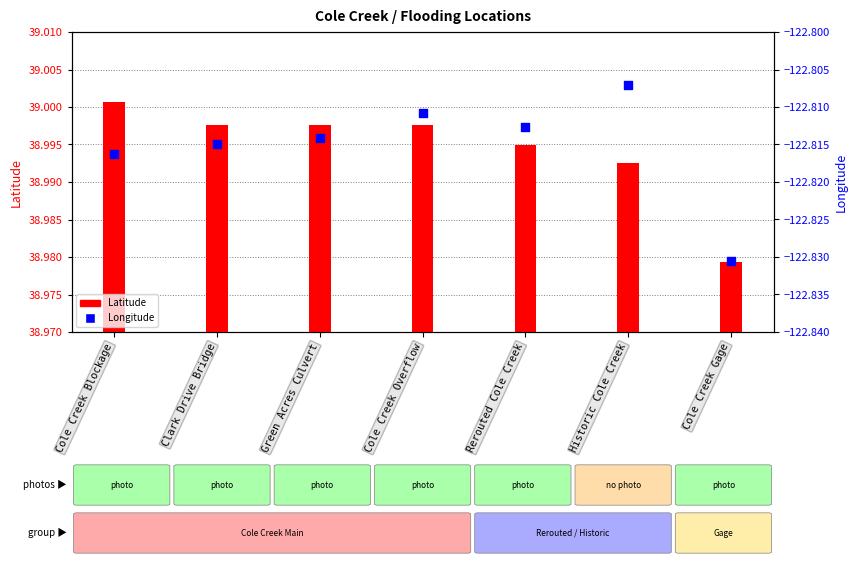

Which series has the largest total across all categories?

Latitude